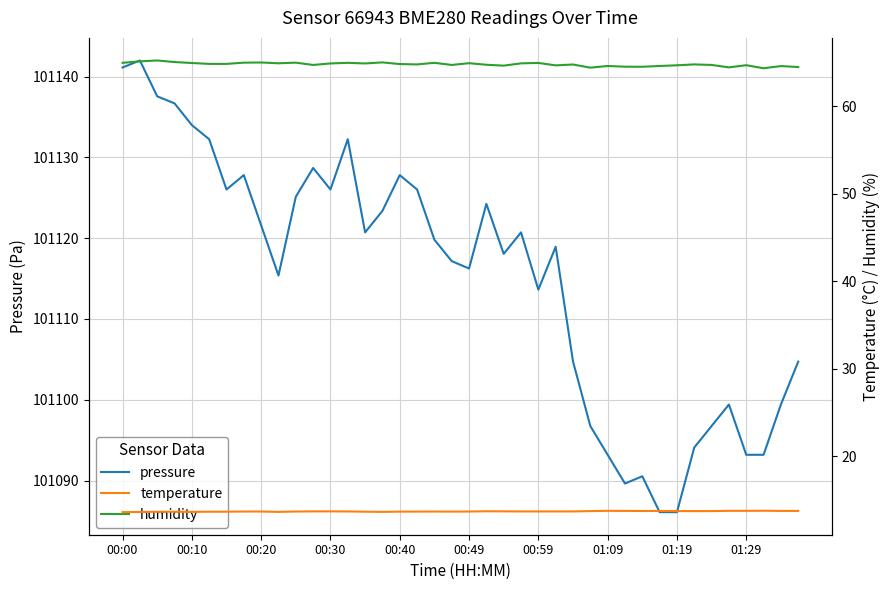

The value of humidity at 27 is 64.4. True or false?

True